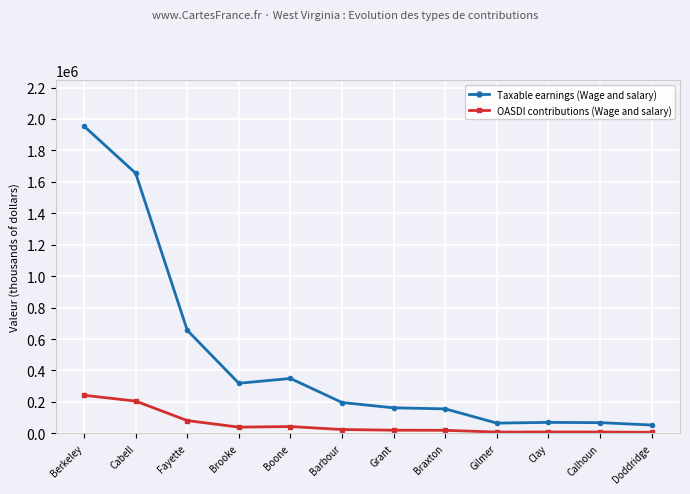

What is the greatest value displayed?

1954456